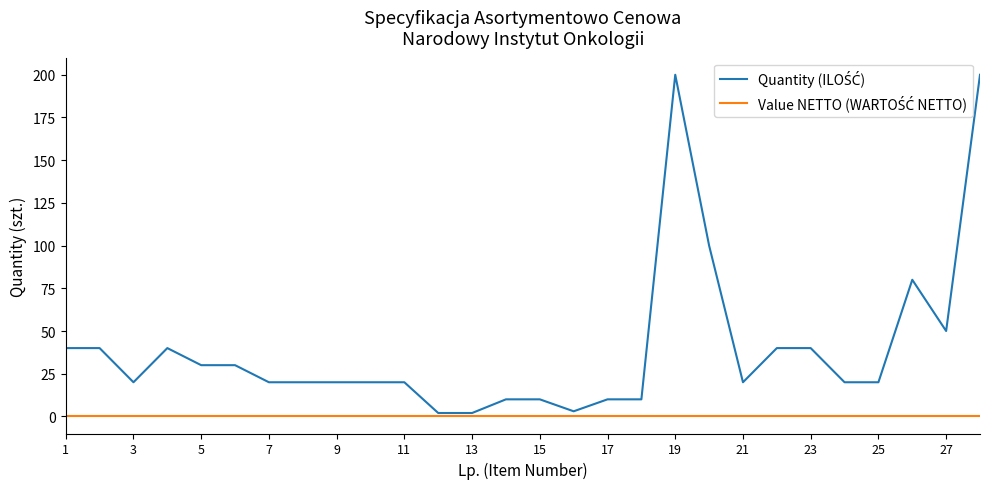

What is the maximum value shown in the chart?

200